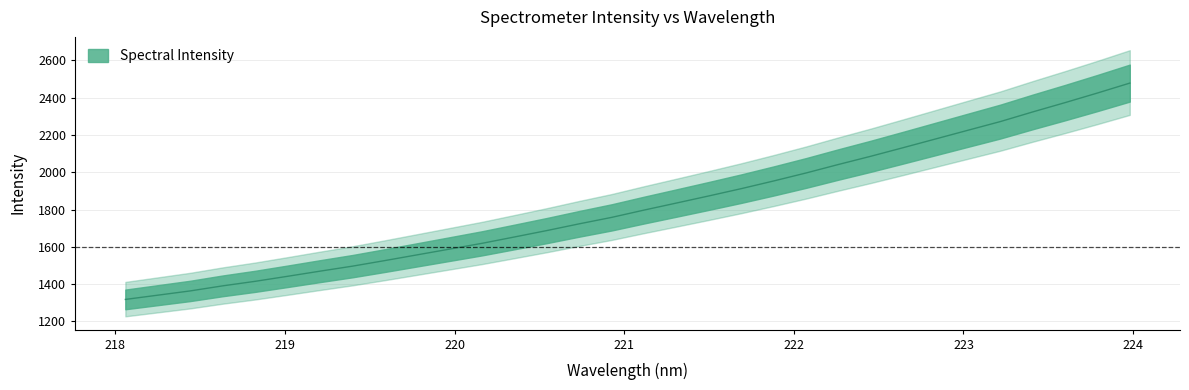

What is the average value?

1820.6